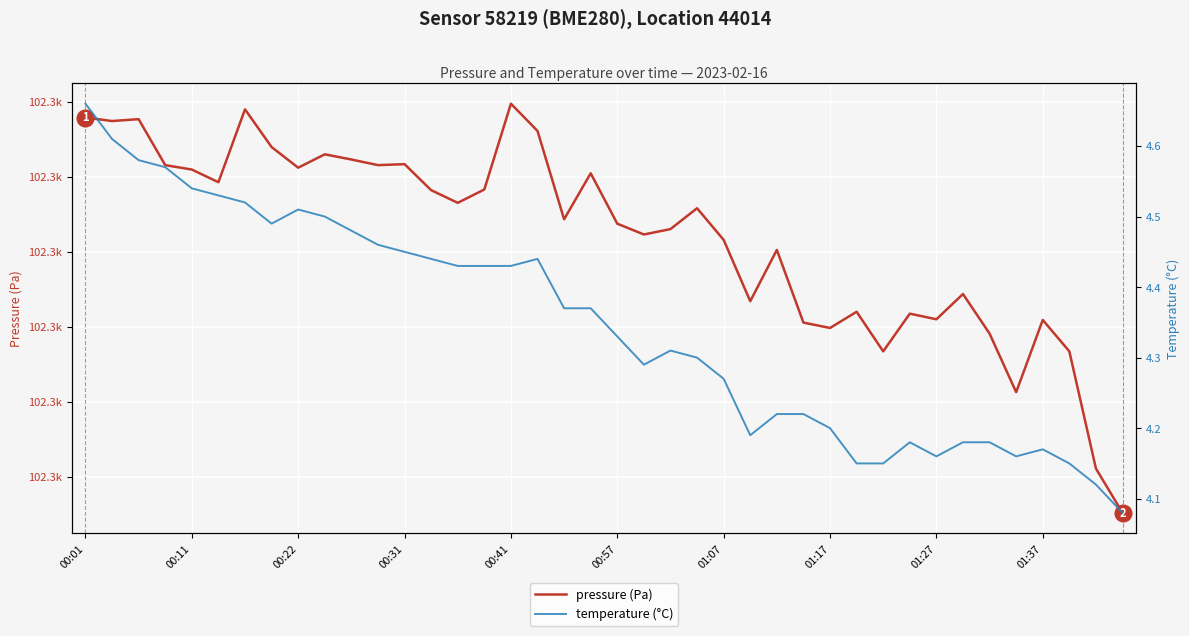

What is the average value of the temperature (°C) series?

4.3